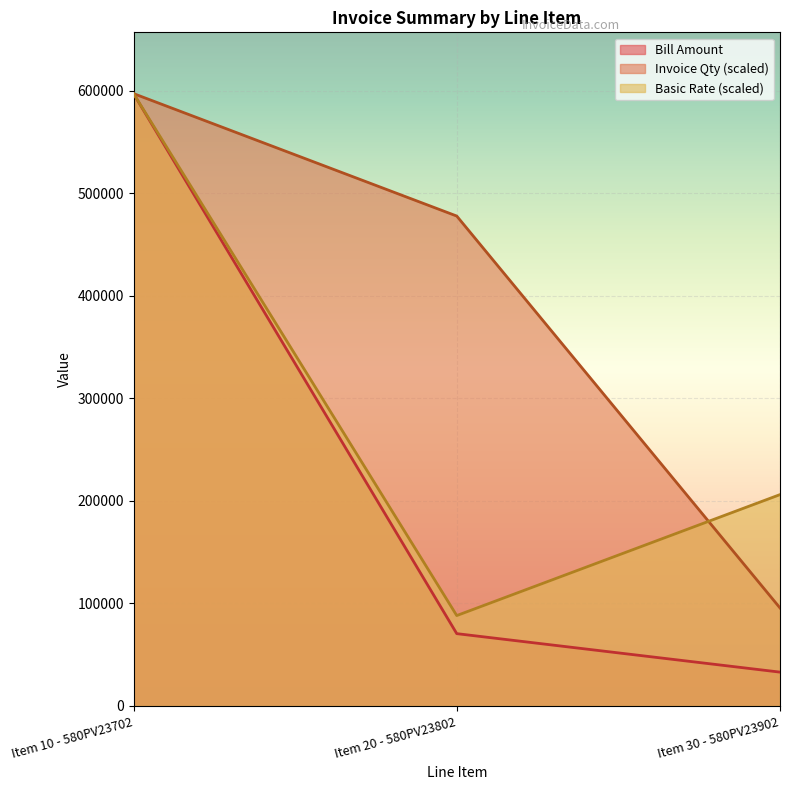

What is the sum of all Bill Amount values?

700830.6